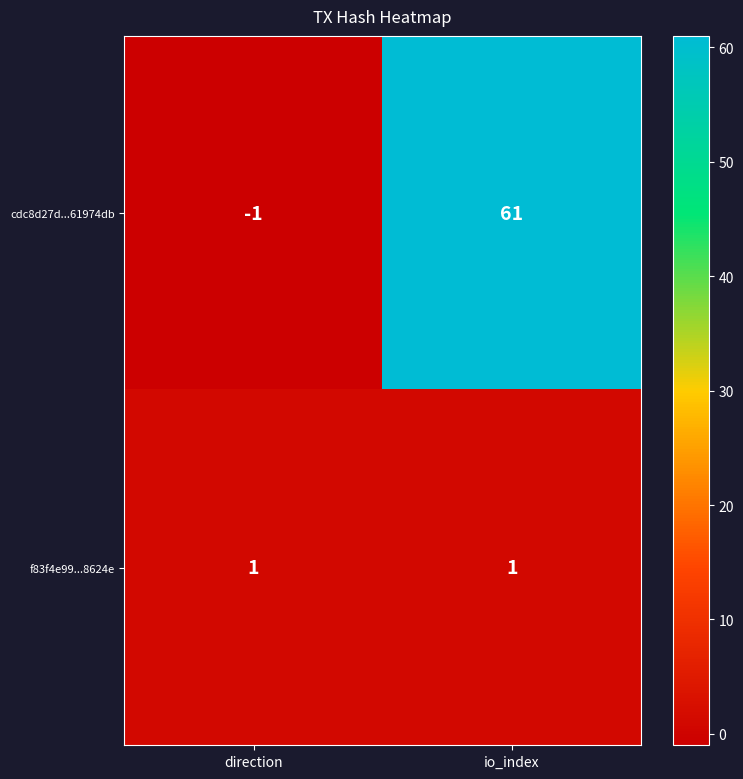

What is the sum of the cdc8d27d...61974db values at direction and io_index?

60